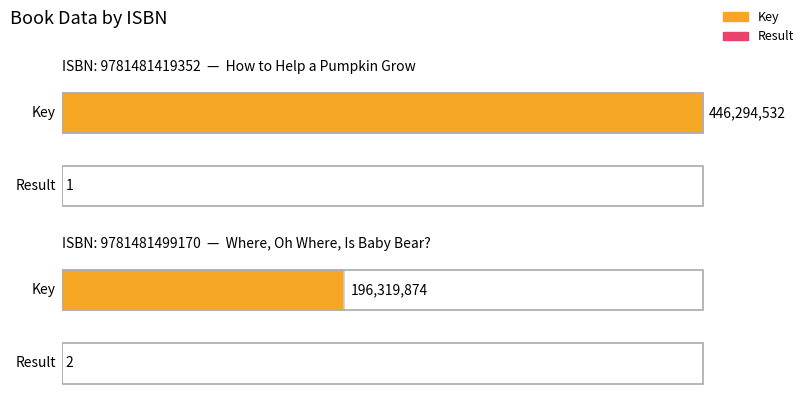

The Result series shows 1 at 9781481419352. True or false?

True